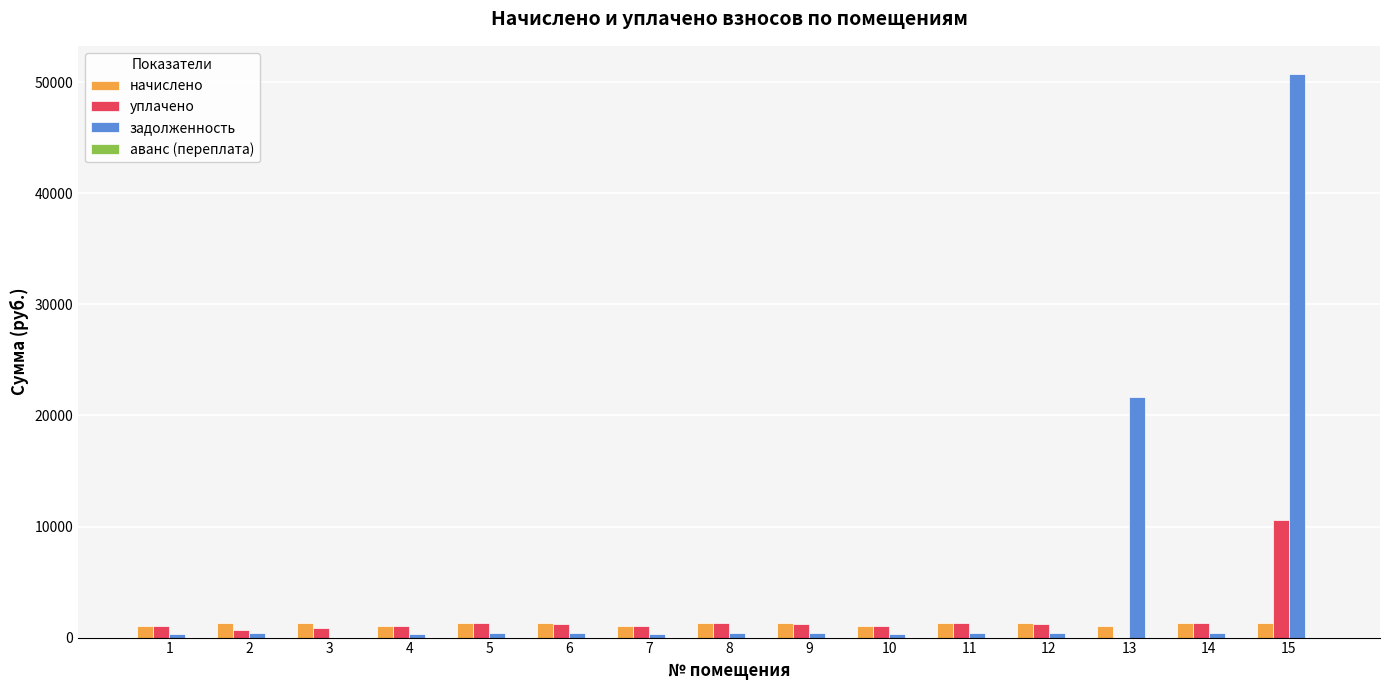

How many positive values does the уплачено series have?

14